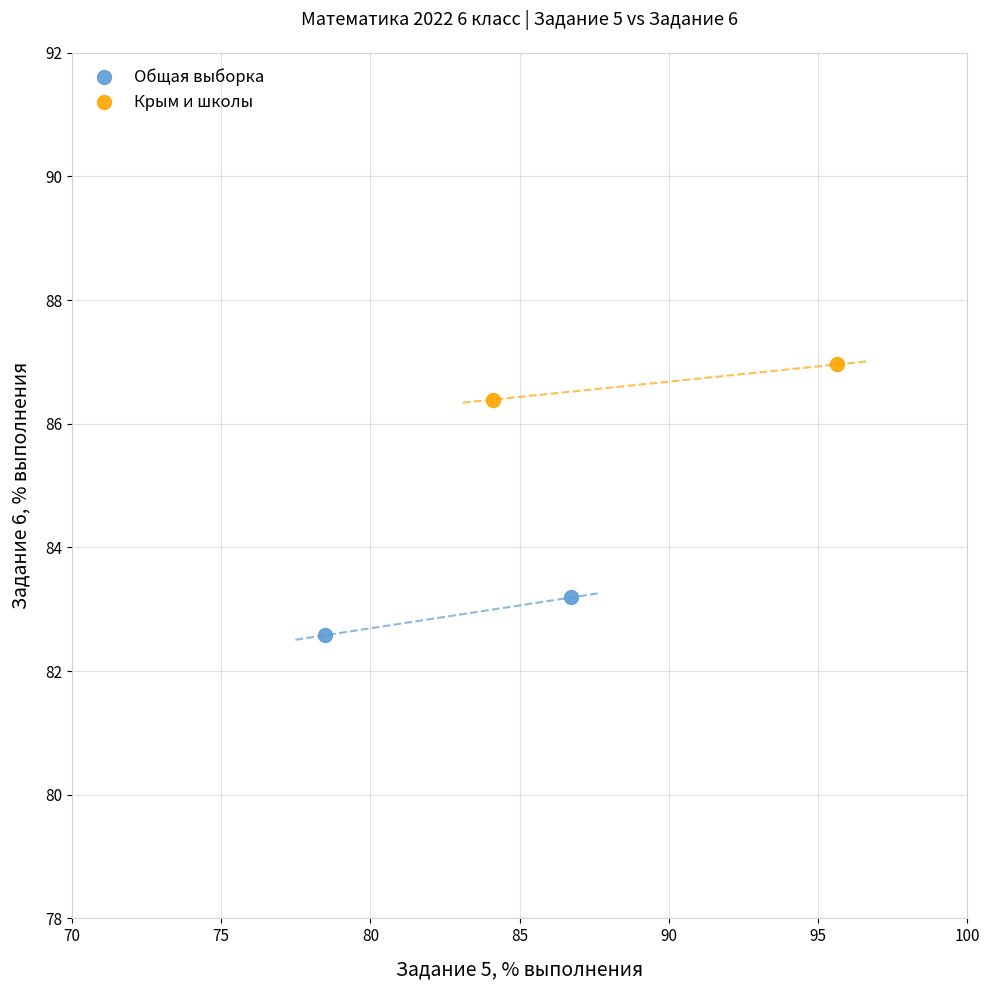

What are all the series names shown in the legend?

Общая выборка, Крым и школы